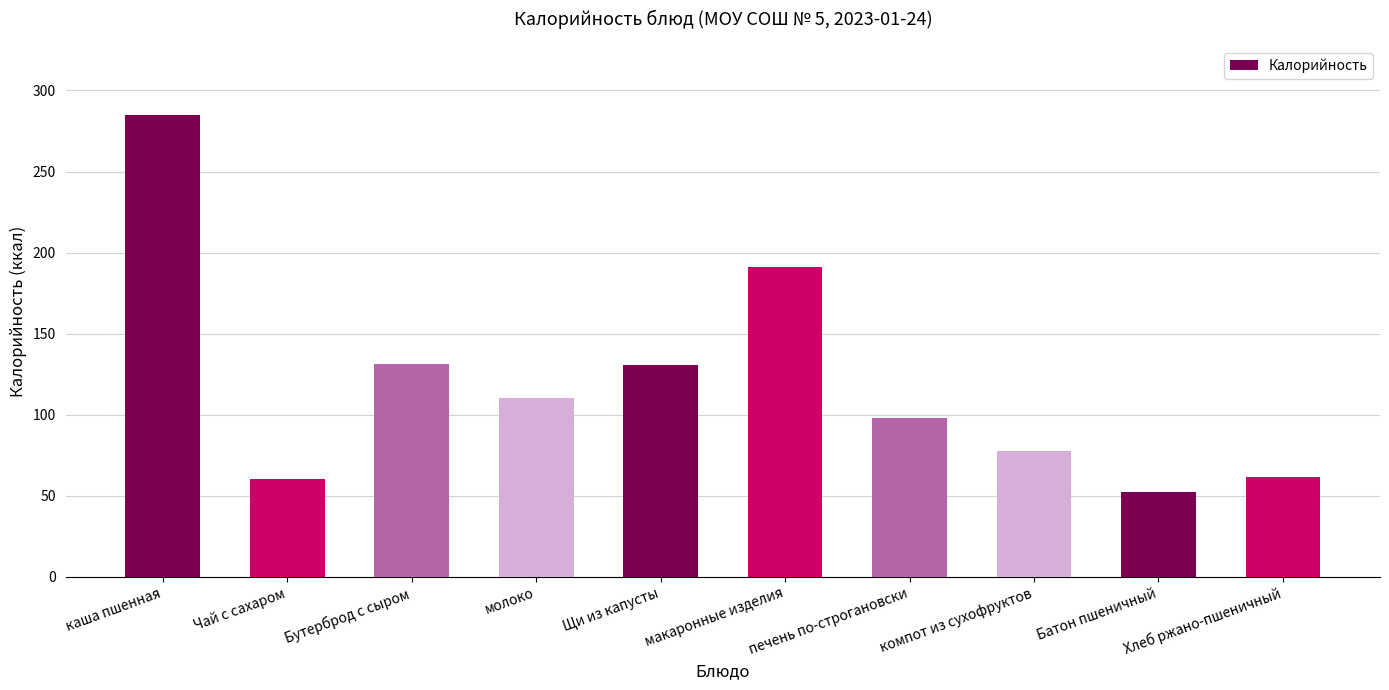

What is the average value?

119.7